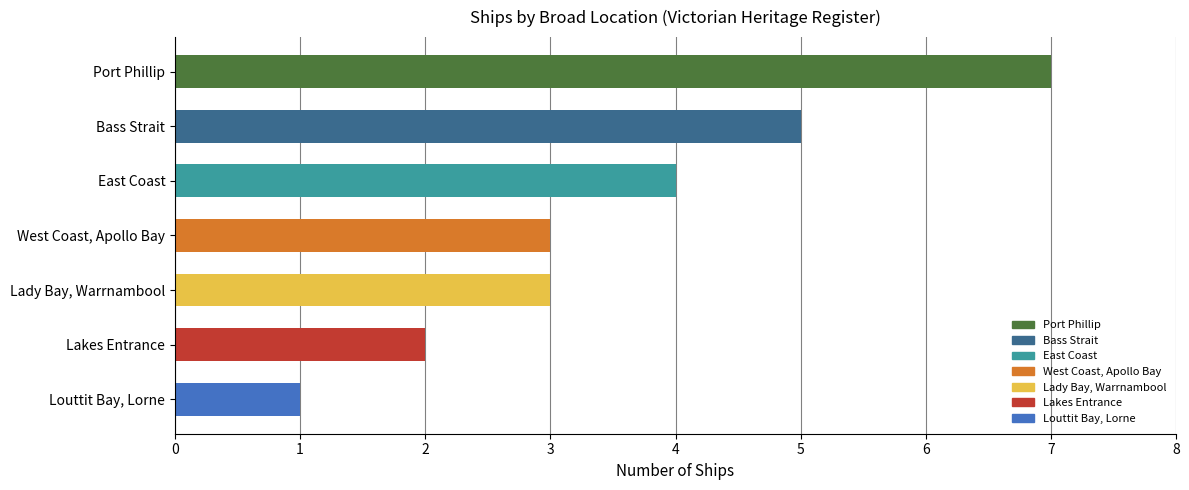

What position from the bottom is Bass Strait?

6